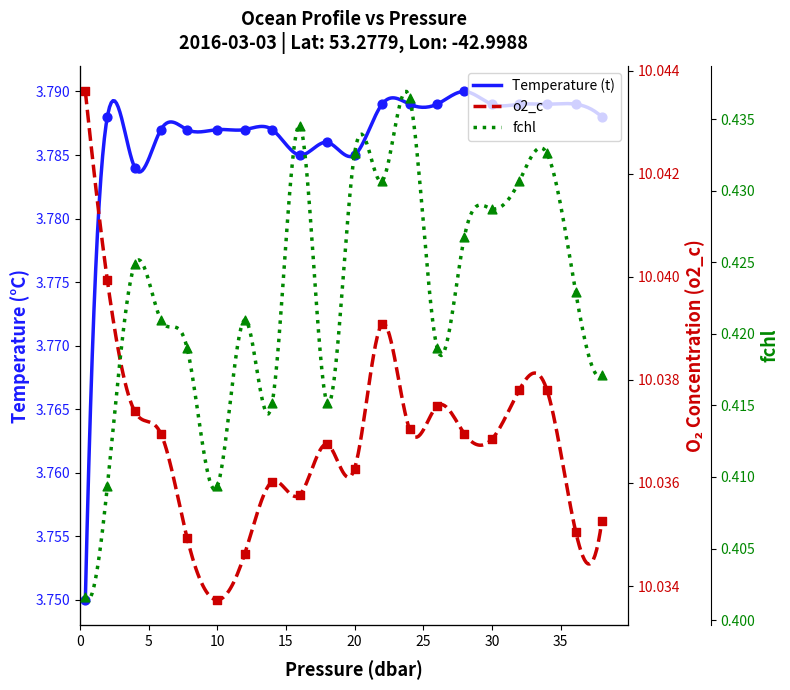

Is the value of o2_c at 25 greater than the value of fchl at 13?

Yes